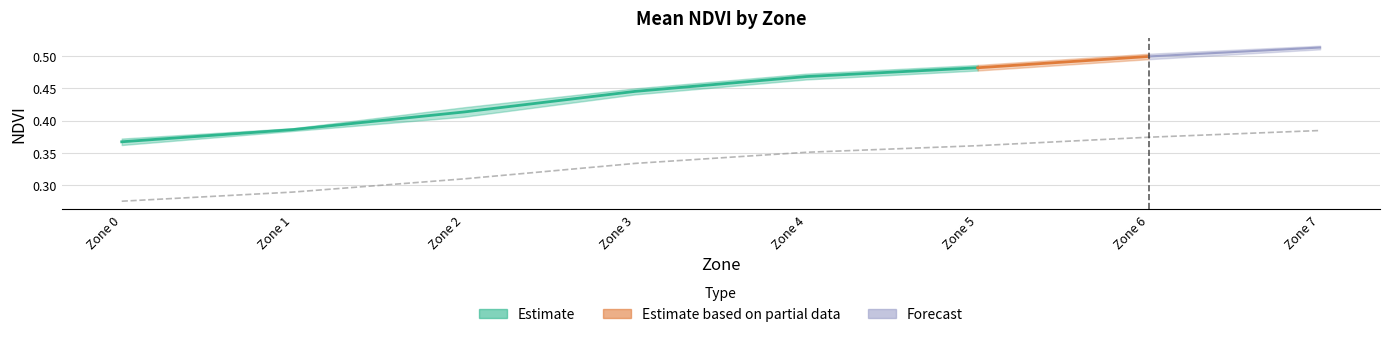

Reading left to right, what are all the values shown in this chart?

mean_NDVI: Zone 0=0.4	Zone 1=0.4	Zone 2=0.4	Zone 3=0.4	Zone 4=0.5	Zone 5=0.5	Zone 6=0.5	Zone 7=0.5
lower_NDVI: Zone 0=0.4	Zone 1=0.4	Zone 2=0.4	Zone 3=0.4	Zone 4=0.5	Zone 5=0.5	Zone 6=0.5	Zone 7=0.5
upper_NDVI: Zone 0=0.4	Zone 1=0.4	Zone 2=0.4	Zone 3=0.5	Zone 4=0.5	Zone 5=0.5	Zone 6=0.5	Zone 7=0.5
zone_norm: Zone 0=0.0	Zone 1=0.1	Zone 2=0.3	Zone 3=0.4	Zone 4=0.6	Zone 5=0.7	Zone 6=0.9	Zone 7=1.0